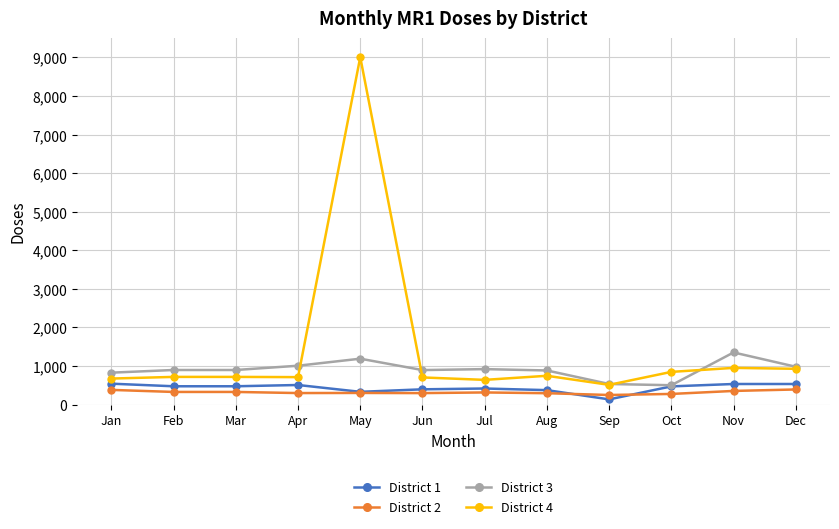

What is the spread (max minus min) of values at Dec?

589